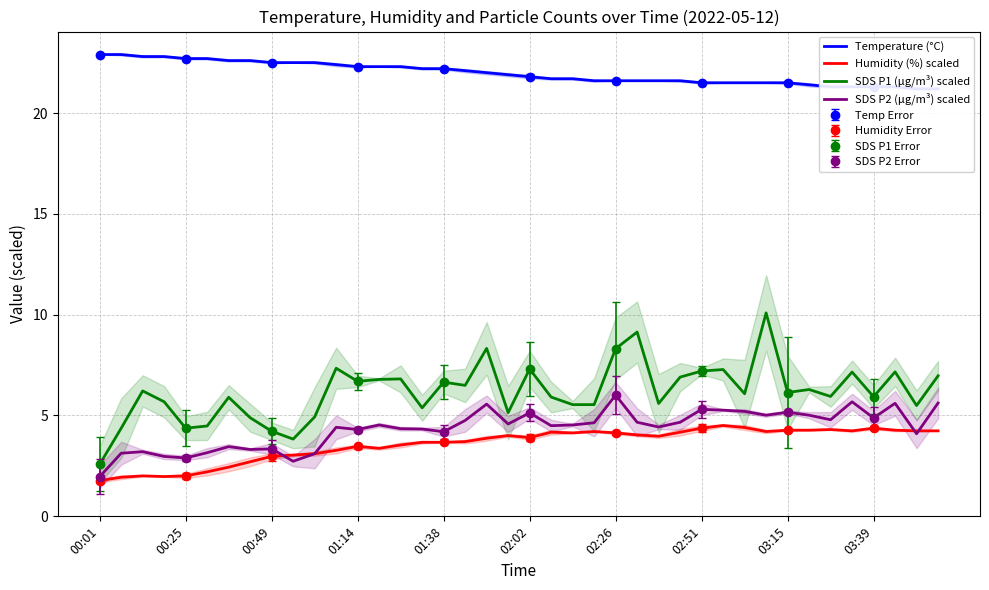

The value of Temperature (°C) at 18 is 5.1. True or false?

False